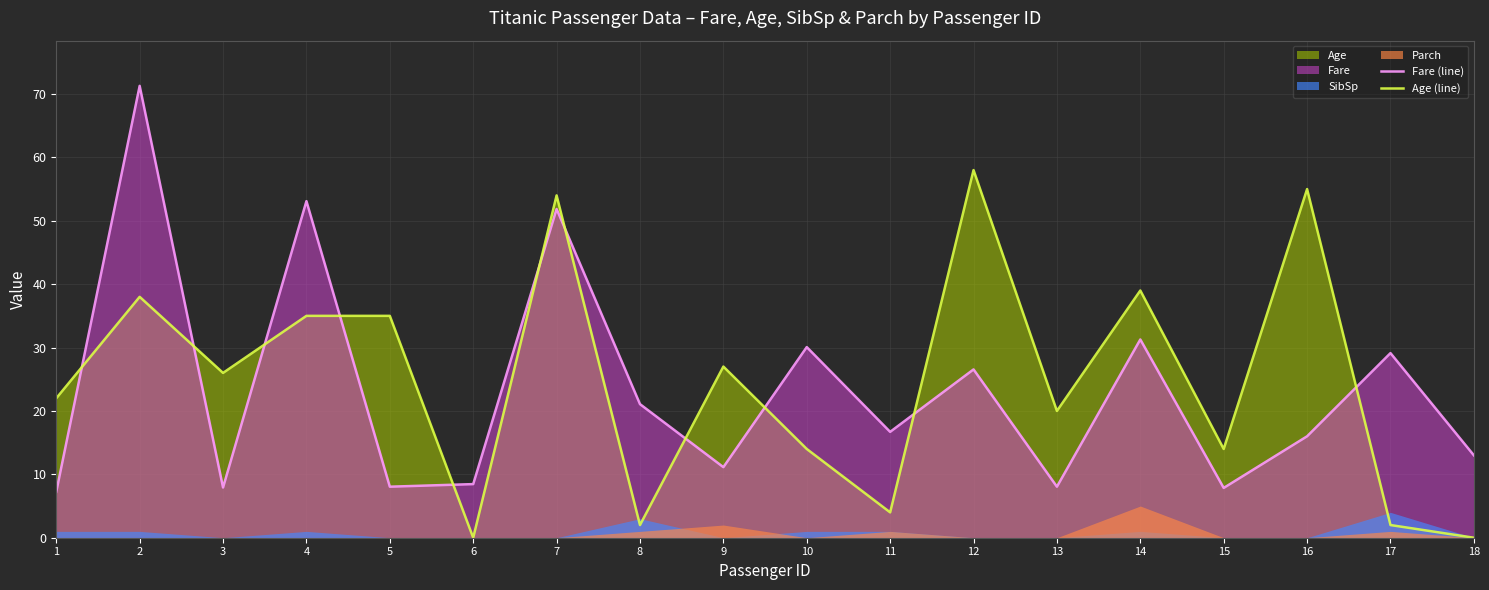

The Fare (line) series shows 19.4 at 17. True or false?

False